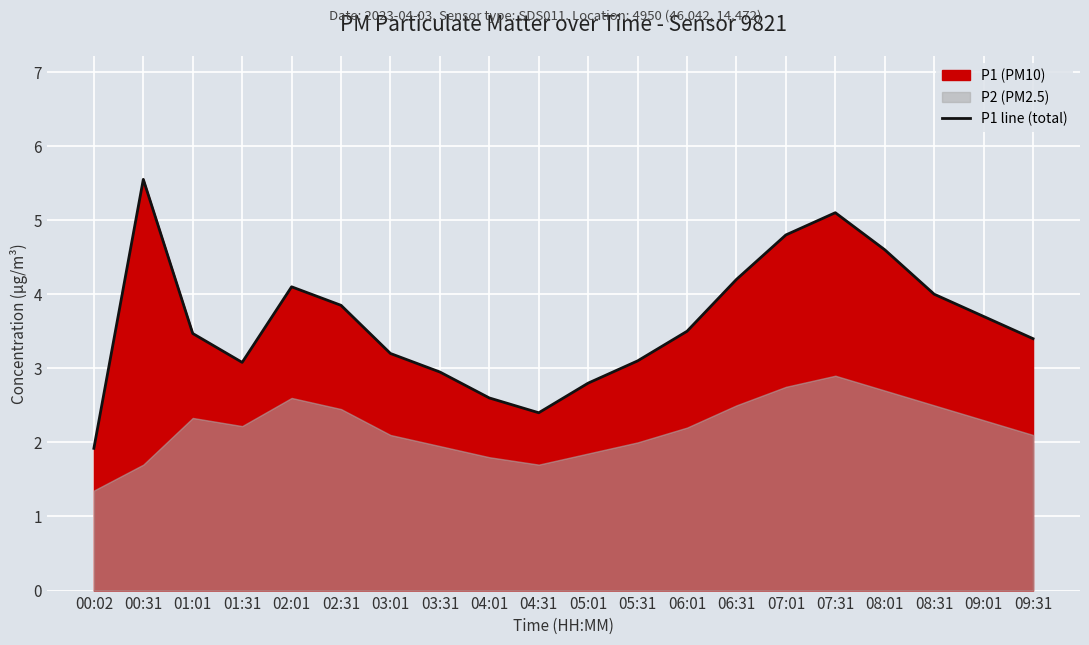

Where is the data nearest to the value 3?

03:31